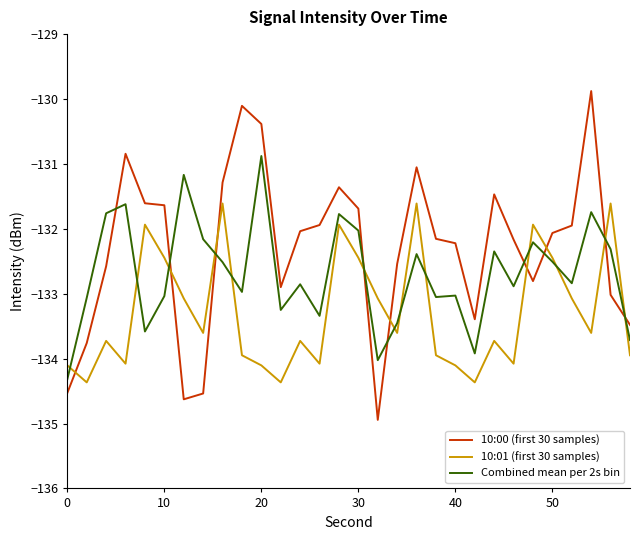

Count the number of categories in the chart.

30